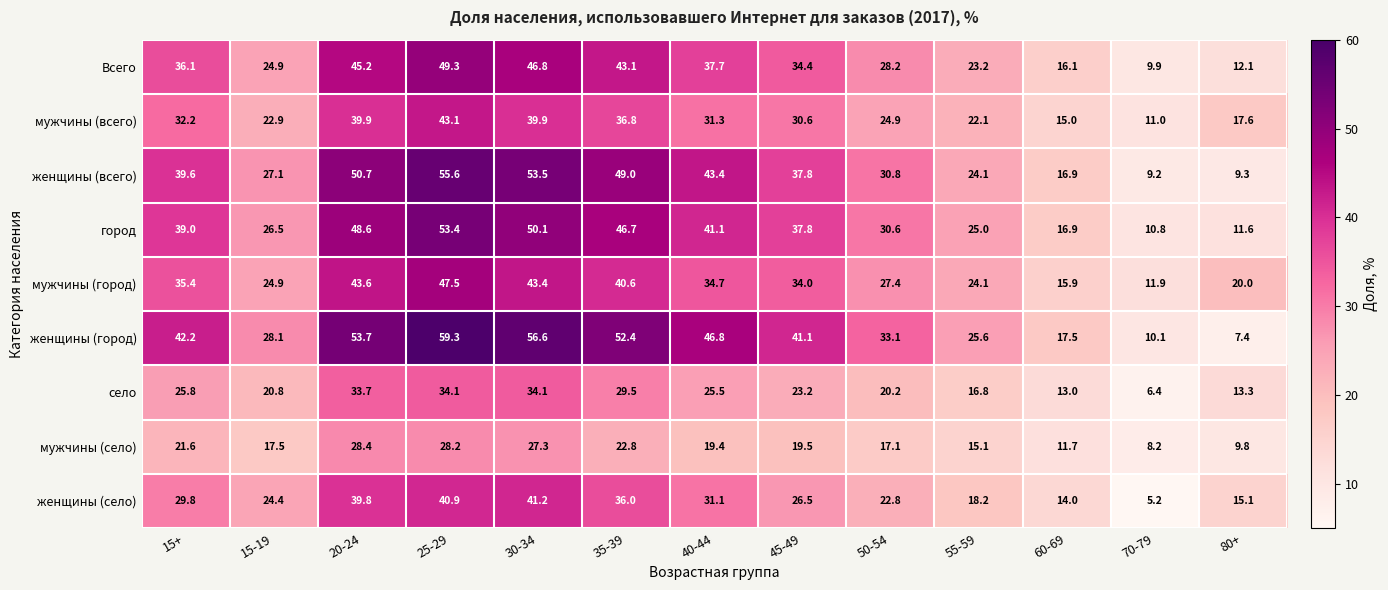

True or false: село has a value of 23.2 at 45-49.

True